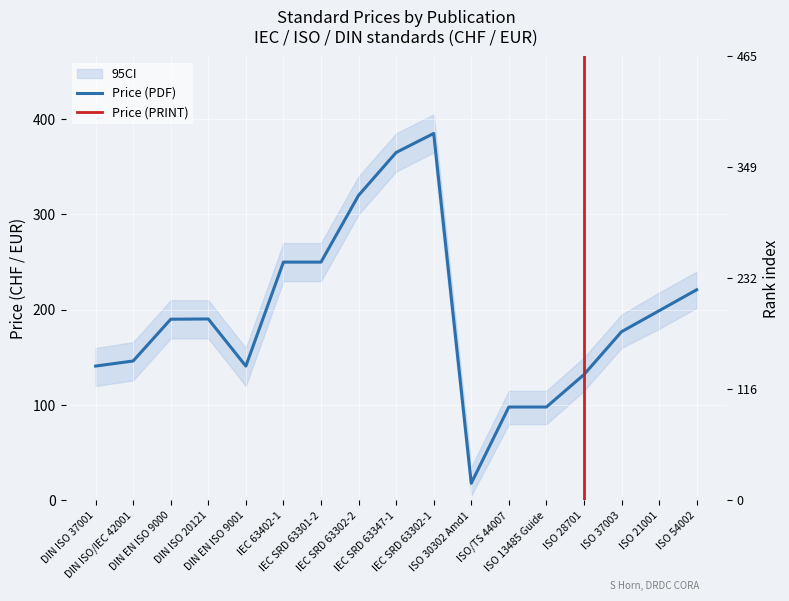

The chart shows a value of 286.1 at ISO 21001. True or false?

False